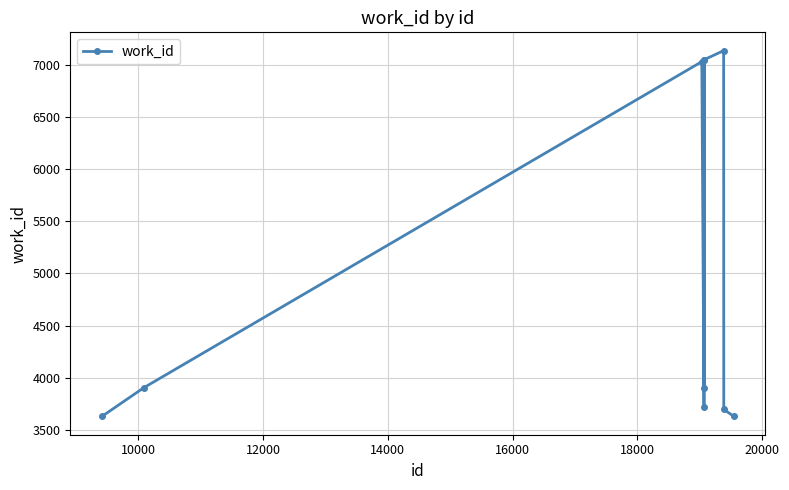

What is the difference between the maximum and minimum values?

3516